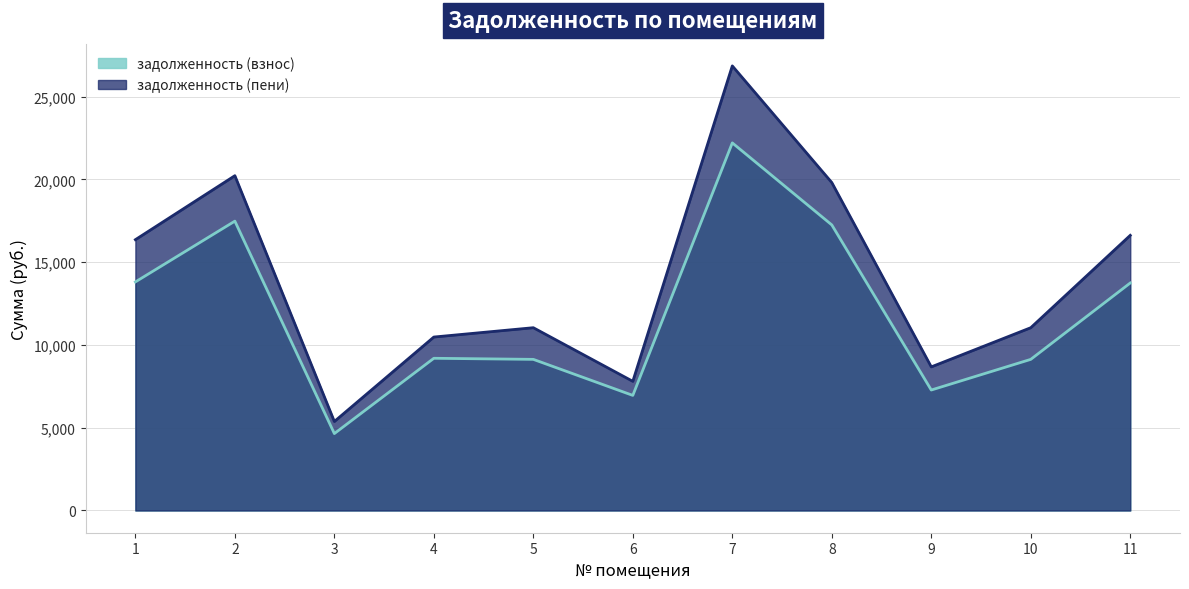

Is the value of задолженность (пени) at 2 greater than the value of задолженность (взнос) at 5?

Yes